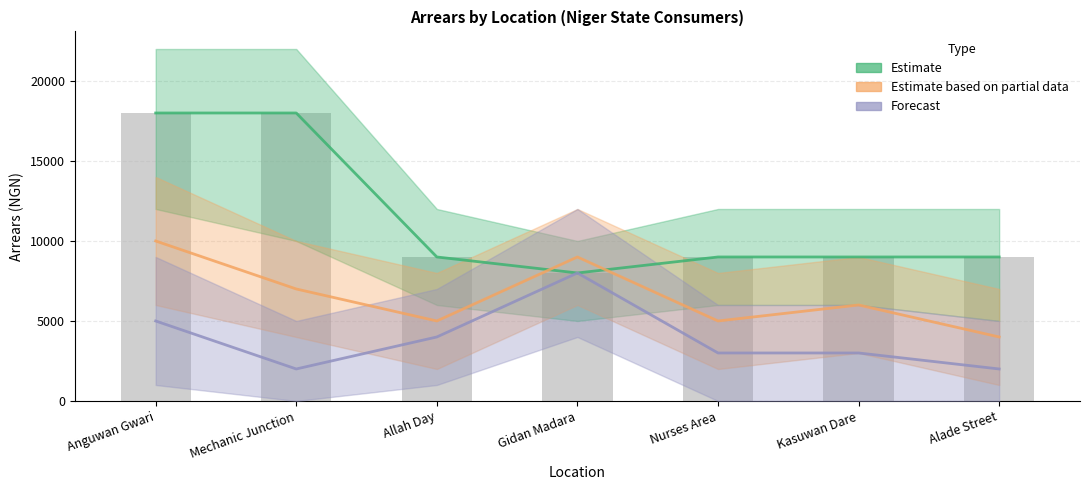

Rank the categories by Forecast value from highest to lowest.

Gidan Madara, Anguwan Gwari, Allah Day, Nurses Area, Kasuwan Dare, Mechanic Junction, Alade Street